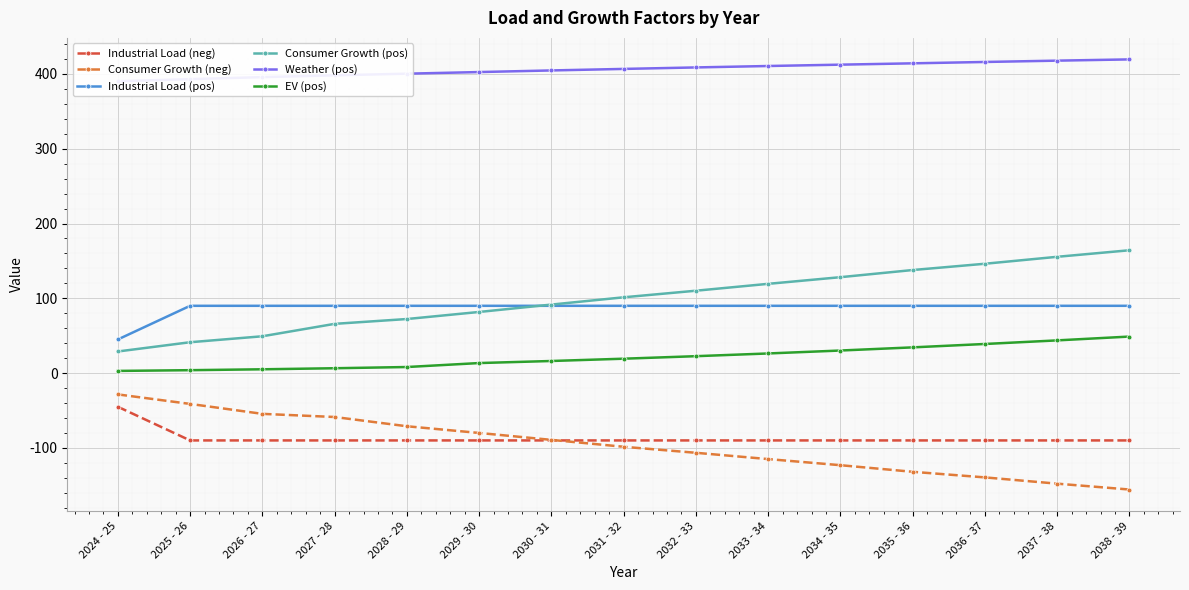

What is the label of the 13th point from the right?

2026 - 27